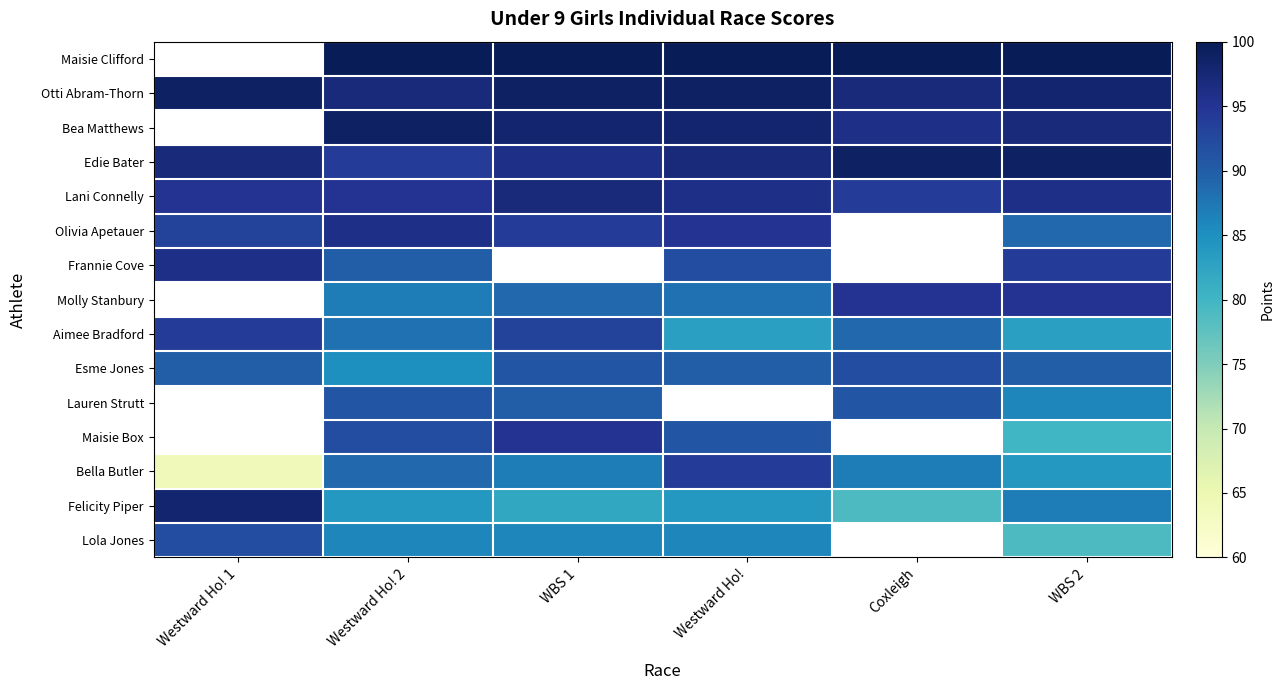

What value does the Bea Matthews series have at Coxleigh?

96.0